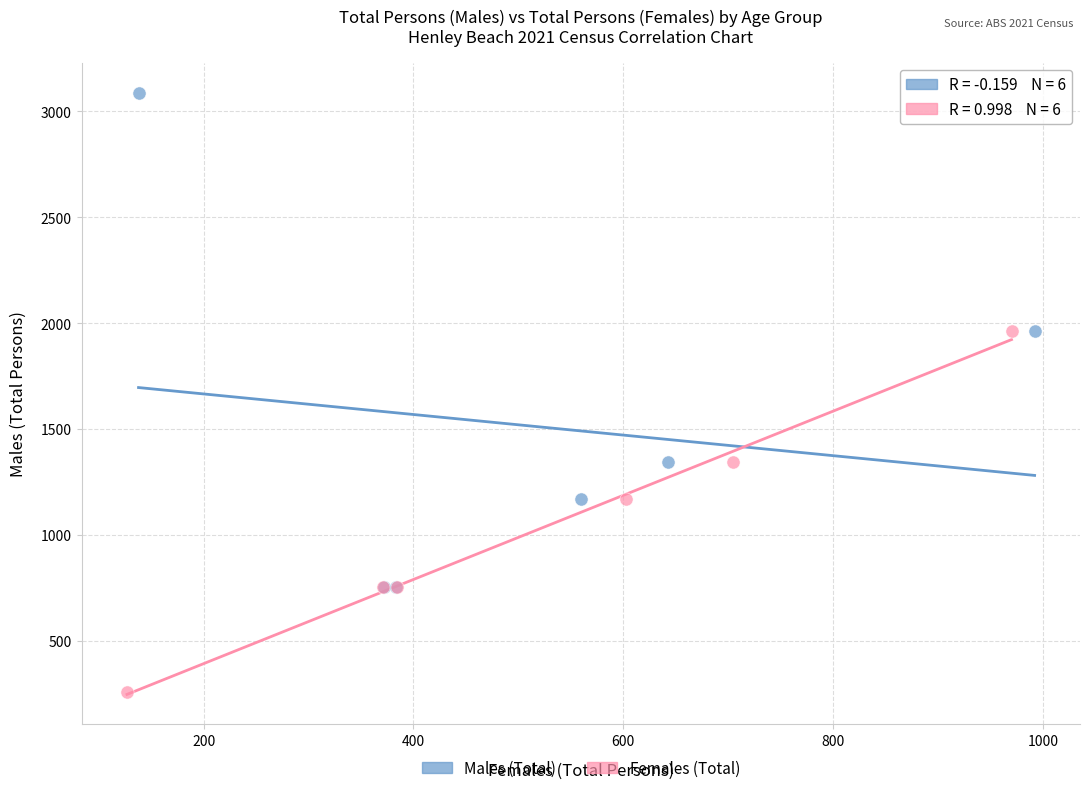

Which series reaches the minimum Y coordinate?

Females (Total)